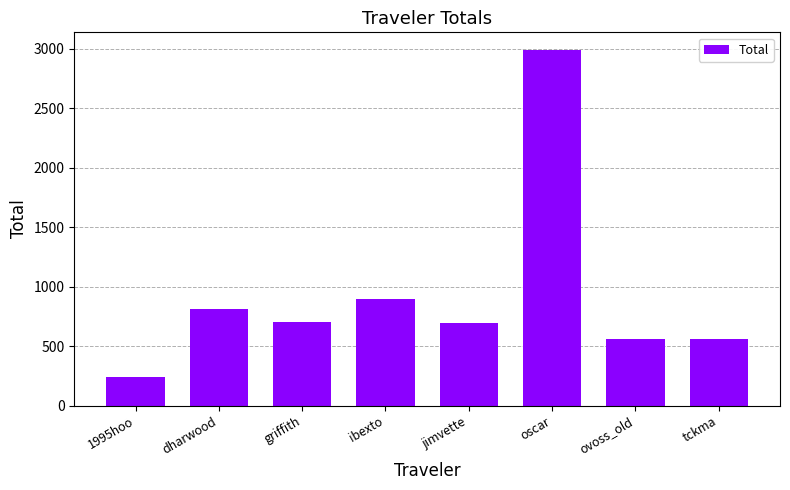

What is the greatest value displayed?

2988.5